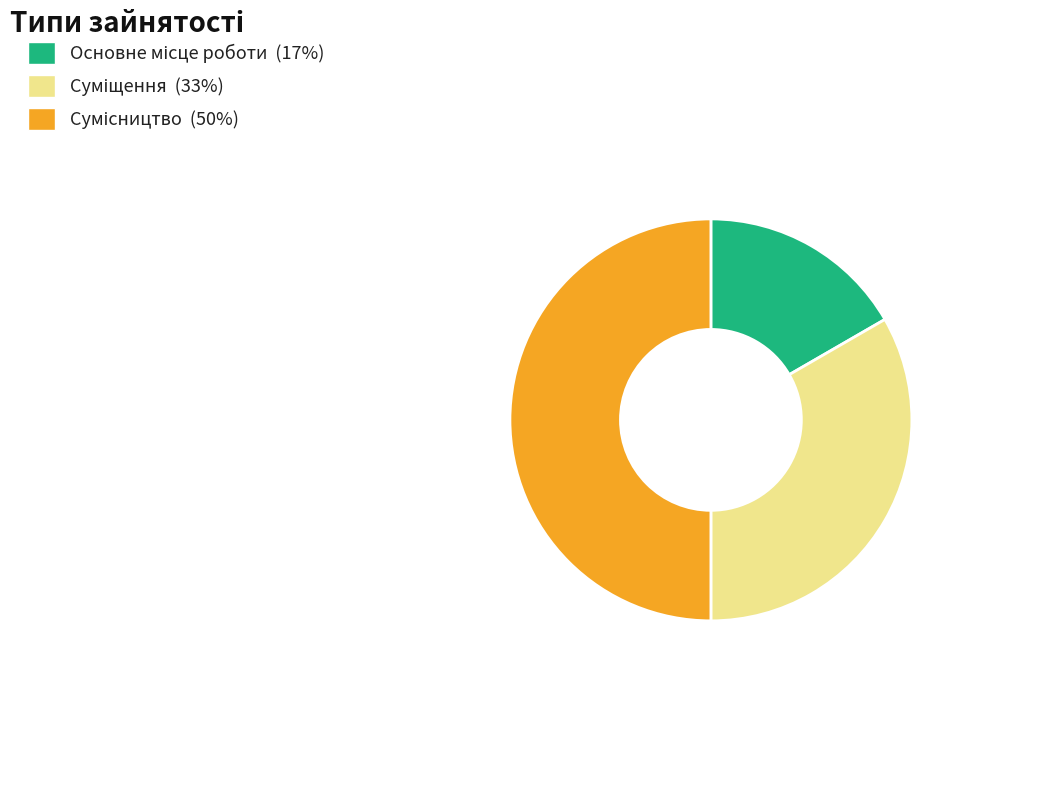

Do Основне місце роботи and Сумісництво together represent more than half of the pie?

Yes